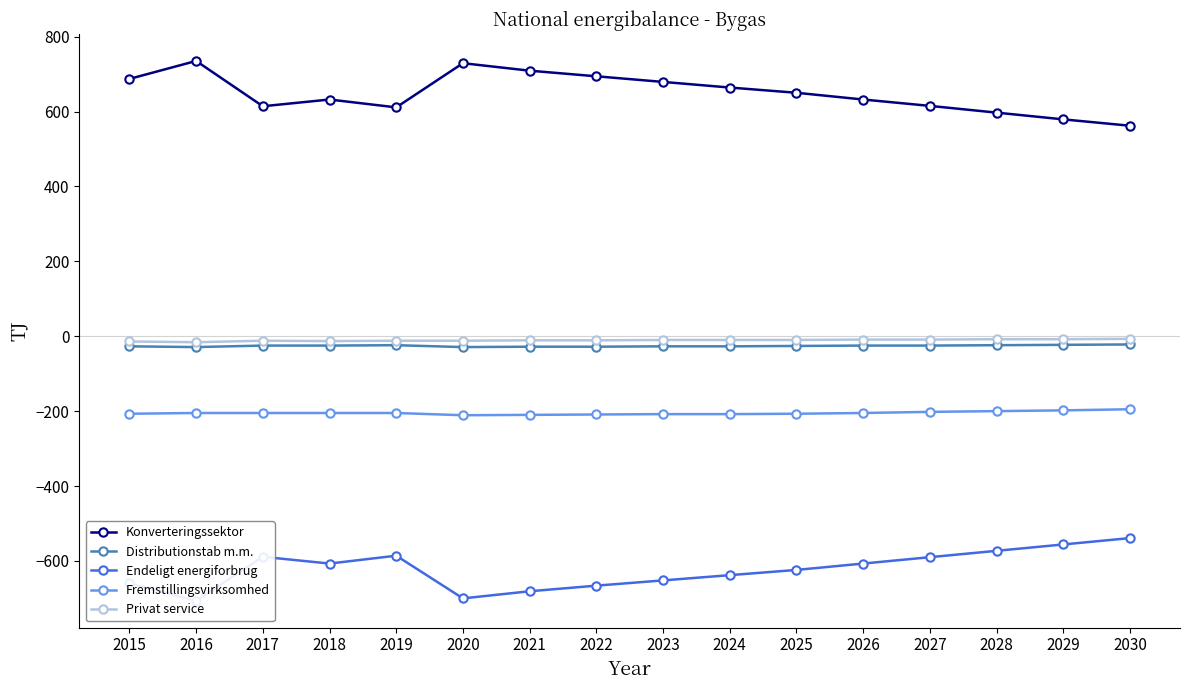

What is the value of the Konverteringssektor point at the 6th from the left?

729